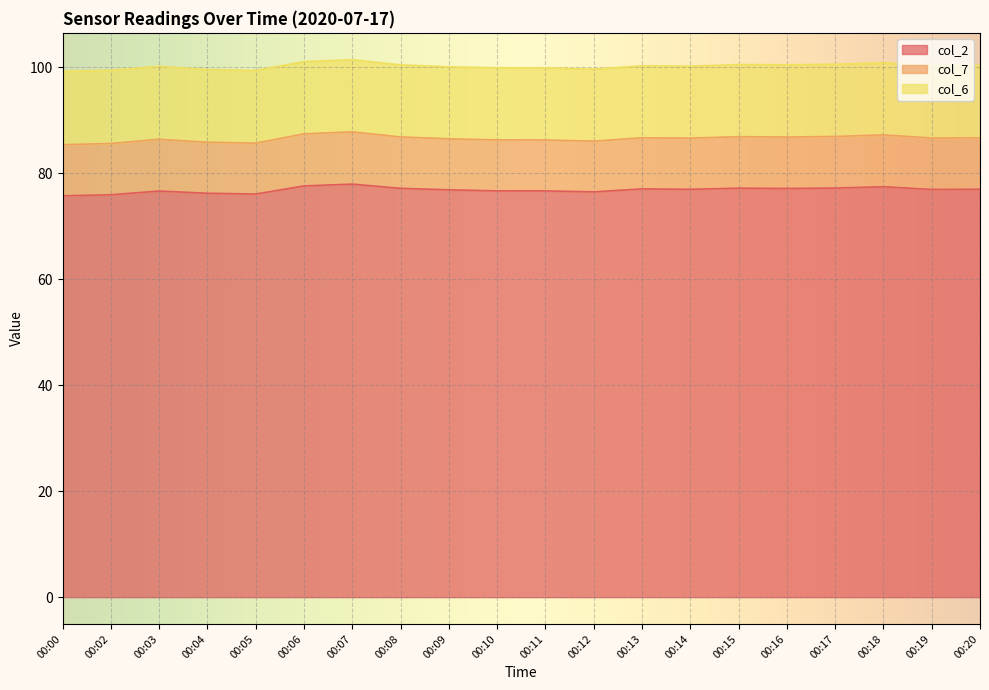

What is the greatest value displayed?

78.0